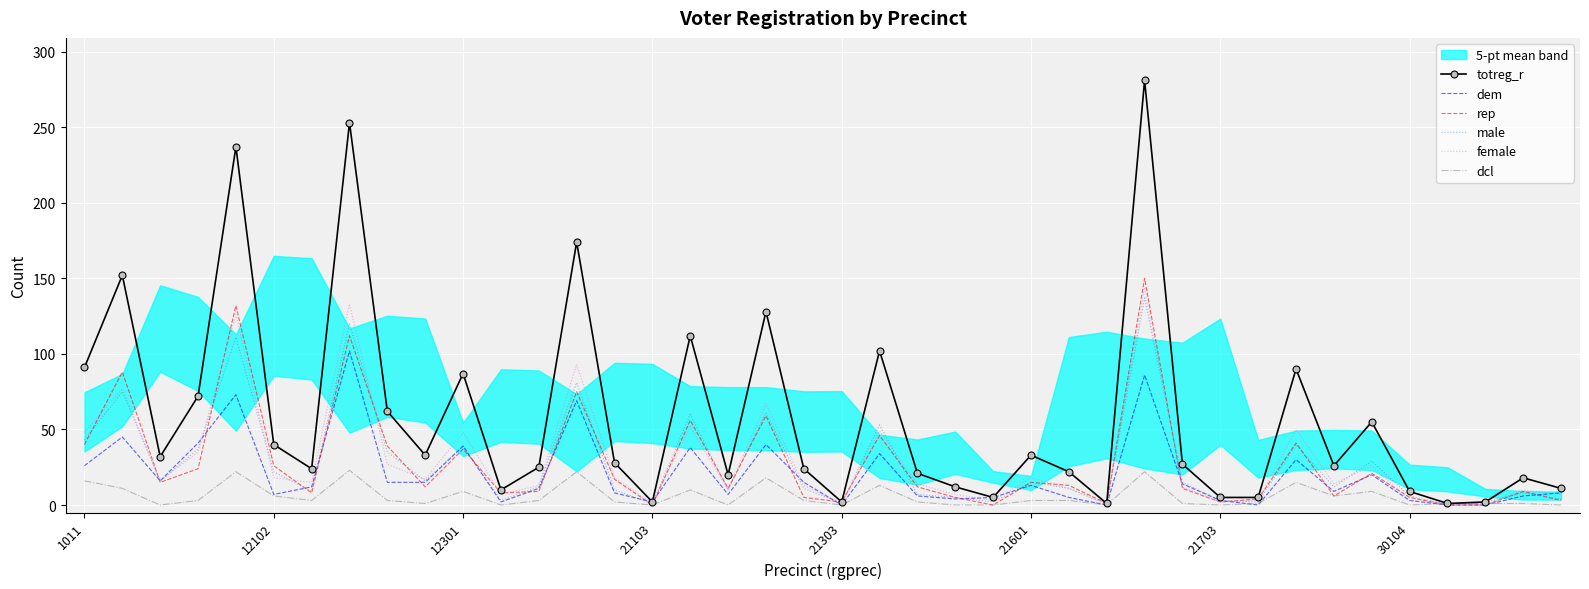

How many values in the rep series exceed 12?

19